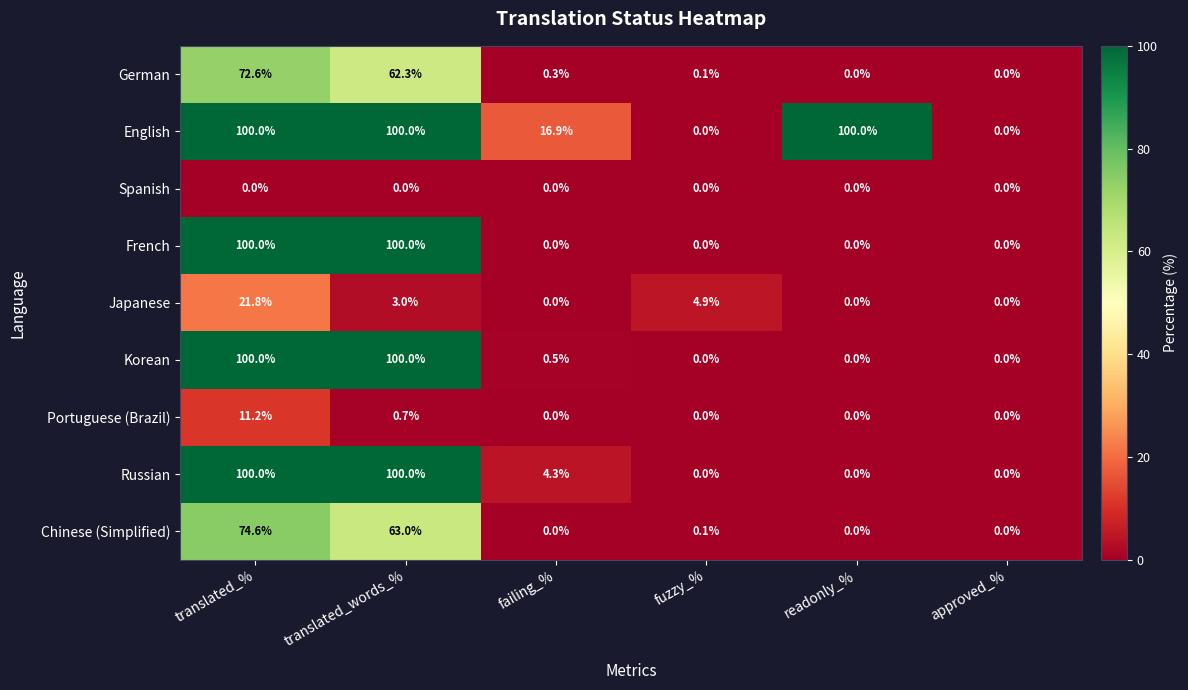

What is the difference between the Chinese (Simplified) values at fuzzy_% and translated_%?

74.5